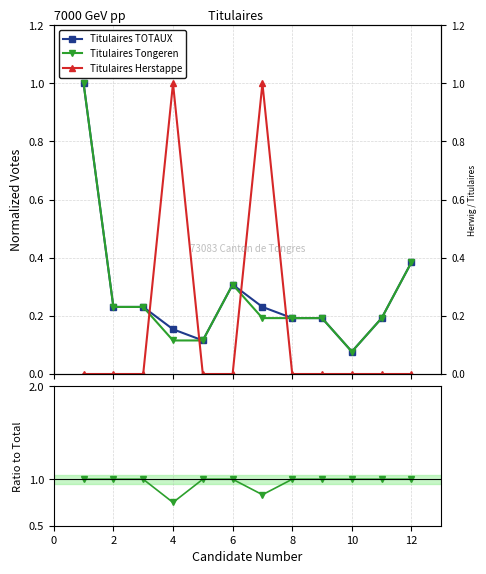

True or false: Titulaires TOTAUX and Titulaires Tongeren cross at least once.

False